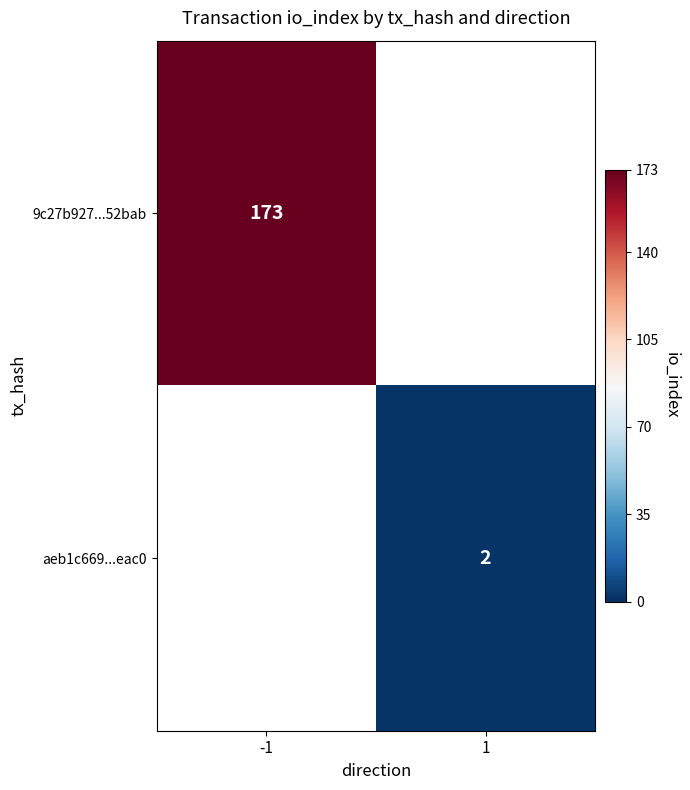

True or false: 9c27b927...52bab has a value of 298 at -1.

False